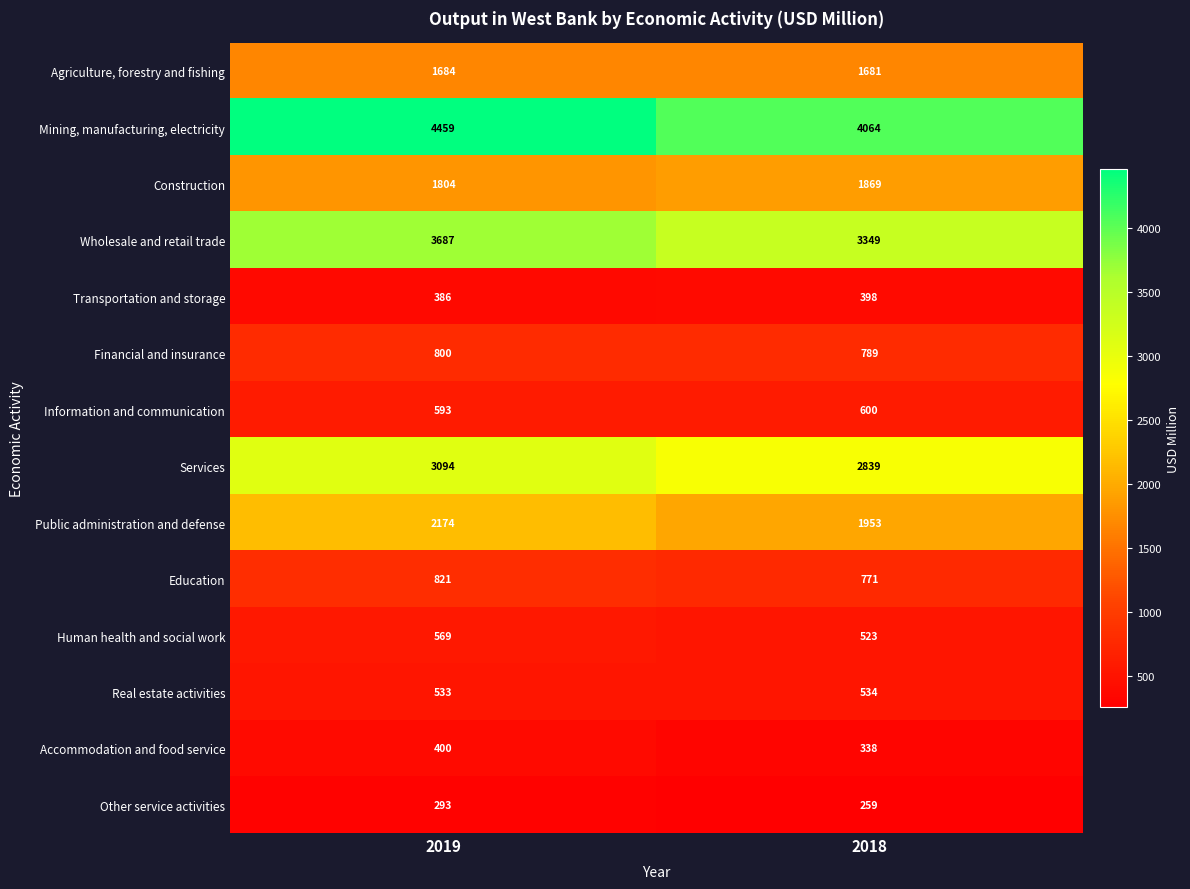

At which category is the sum across all series the highest?

2019